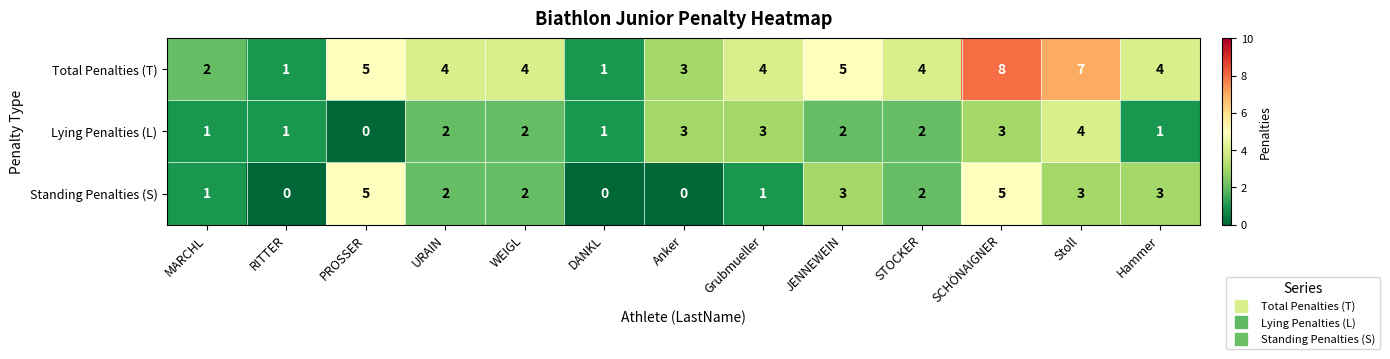

How many distinct data groups are displayed?

3